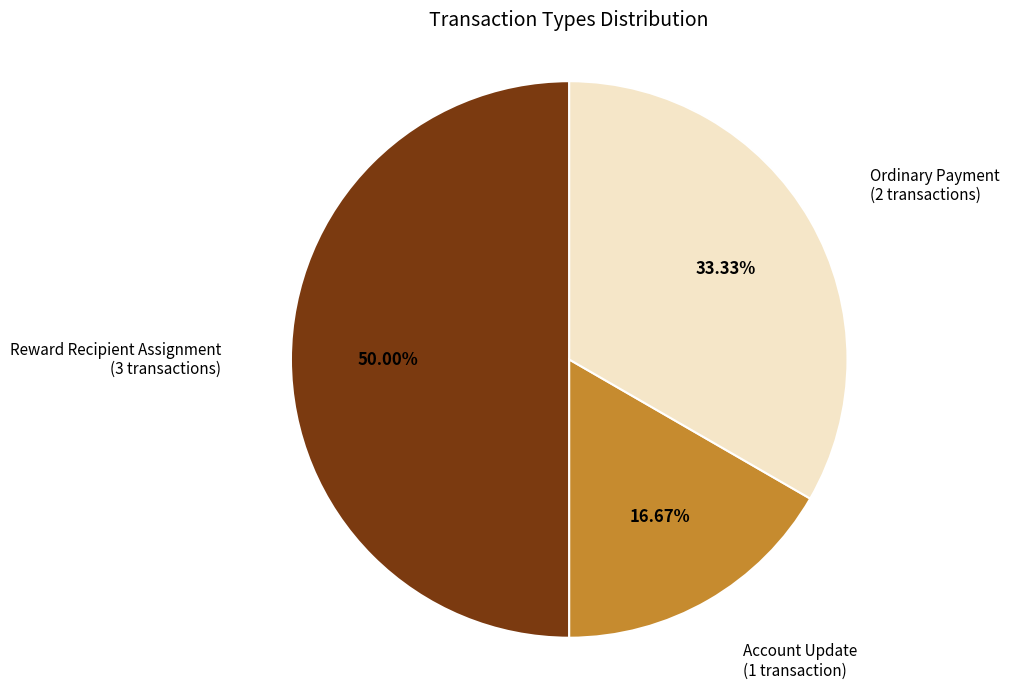

How many slices are in this pie chart?

3